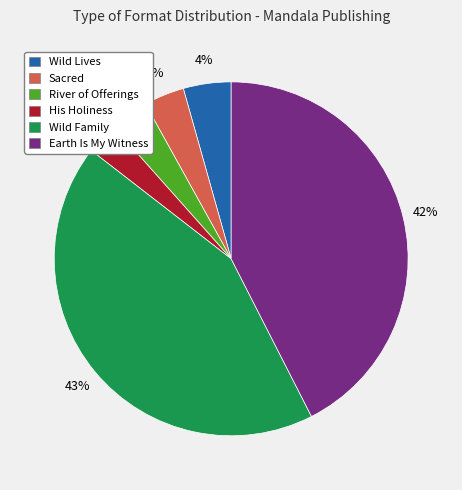

Count the number of slices in the pie.

6